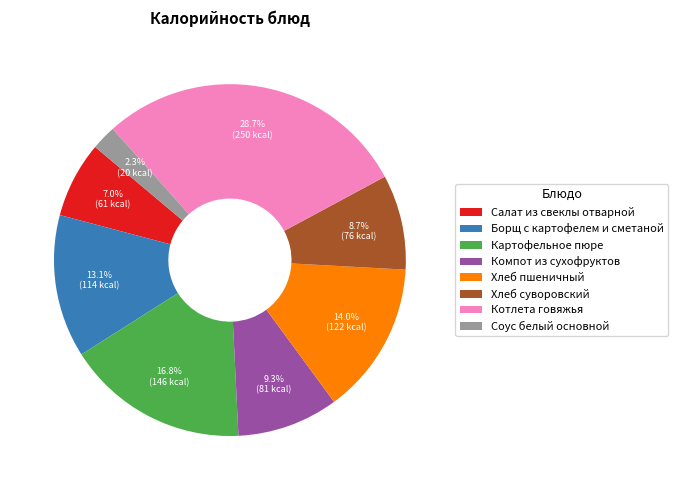

To the nearest percent, what is the difference between the Картофельное пюре and Борщ с картофелем и сметаной slice percentages?

4%